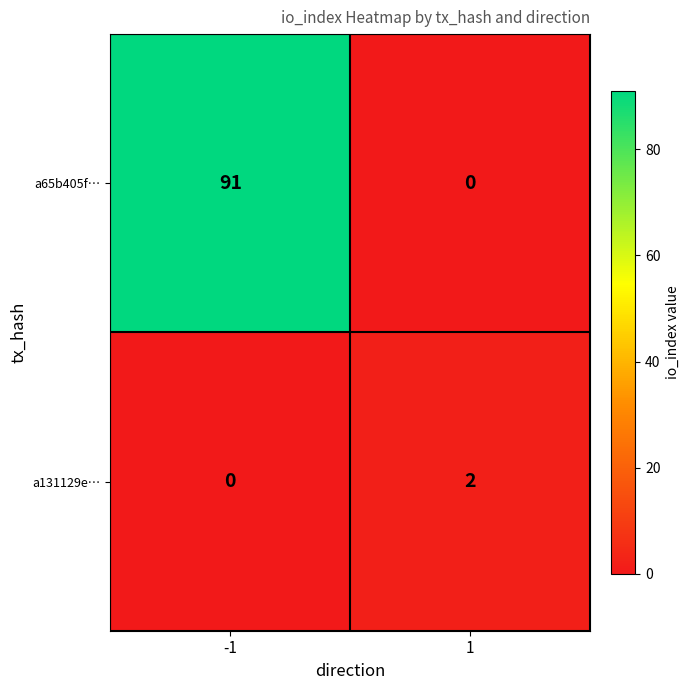

The a131129e… series shows -1 at -1. True or false?

False